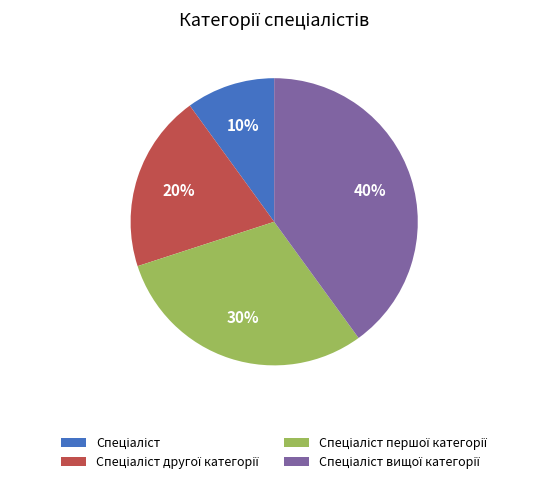

To the nearest percent, what is the average slice percentage?

25%